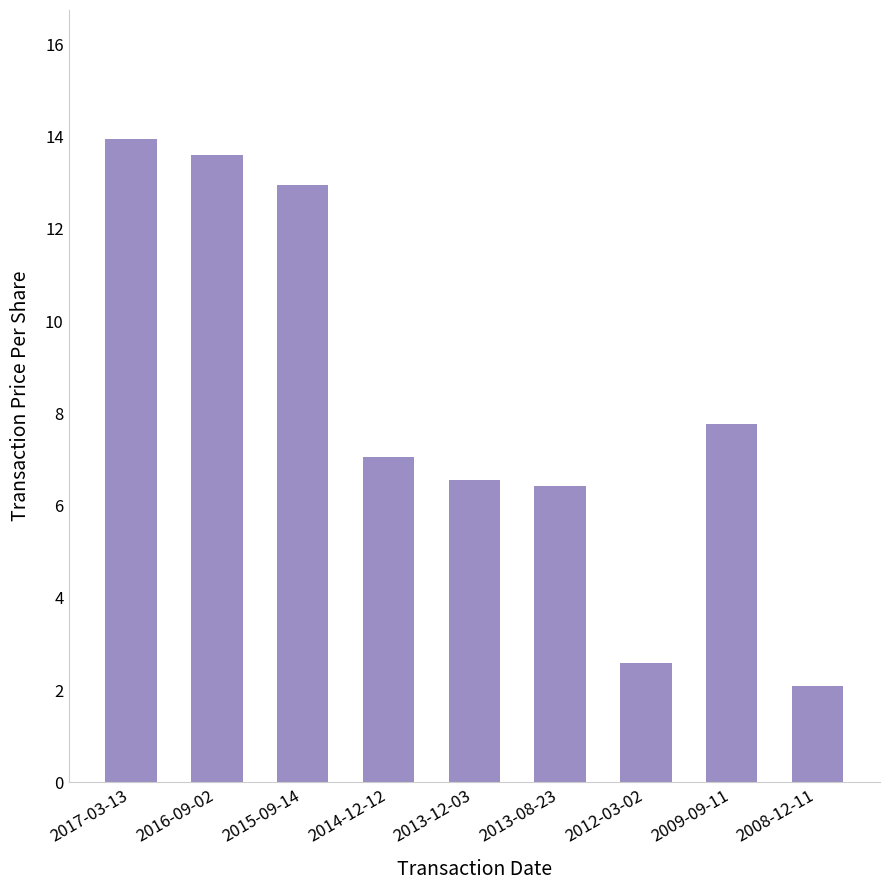

The chart shows a value of 6.4 at 2013-08-23. True or false?

True